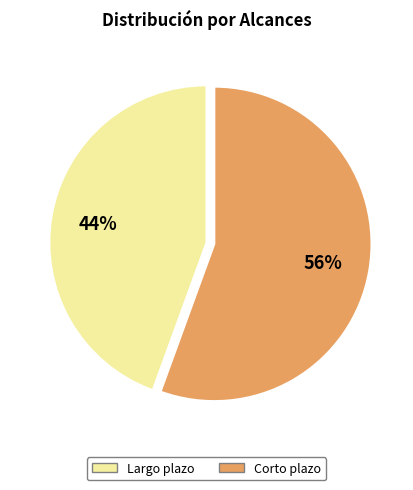

Count the number of slices in the pie.

2